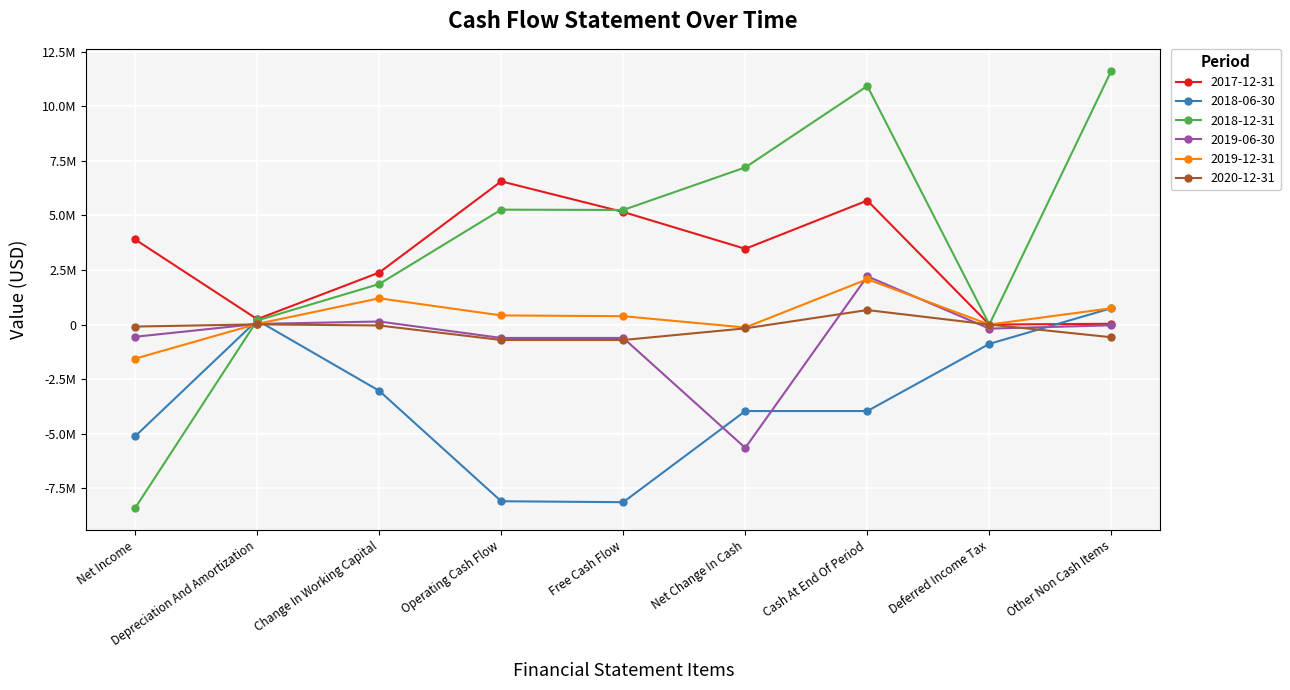

What is the value of the 2017-12-31 point at the 5th from the left?

5159860